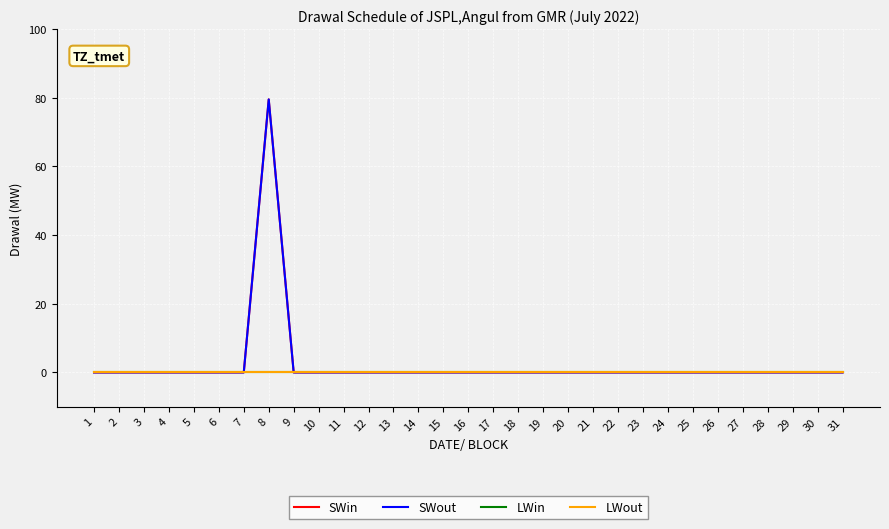

Does the chart display data point markers on the line(s)?

No